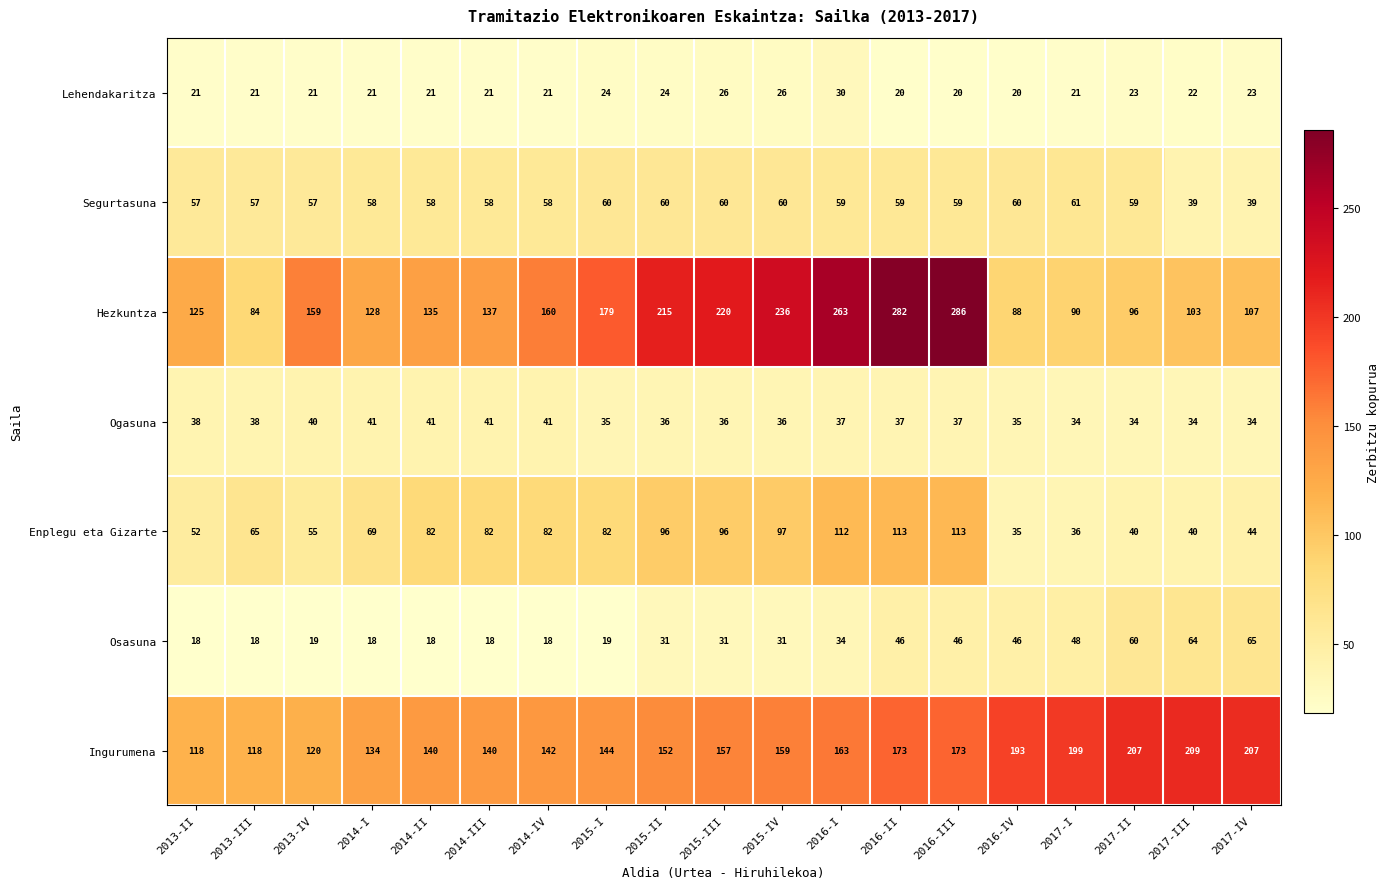

The value of Enplegu eta Gizarte at 2016-III is 173. True or false?

False